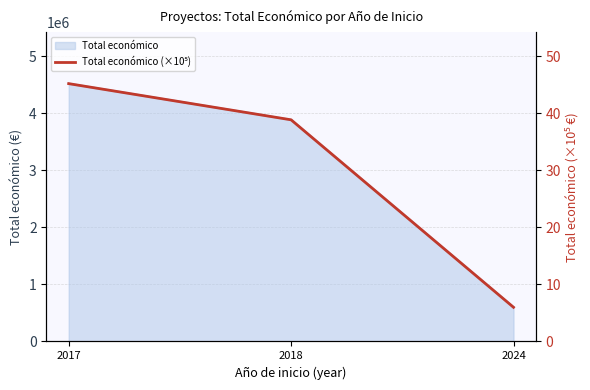

Count the number of categories in the chart.

3